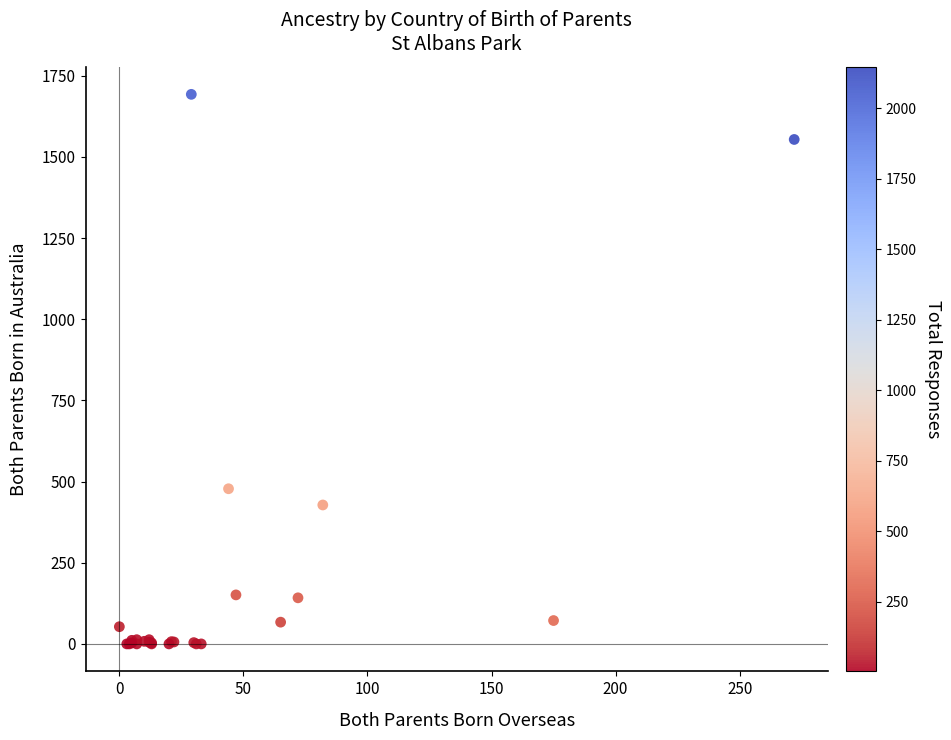

What Y value in the scatter plot is closest to 846?

478